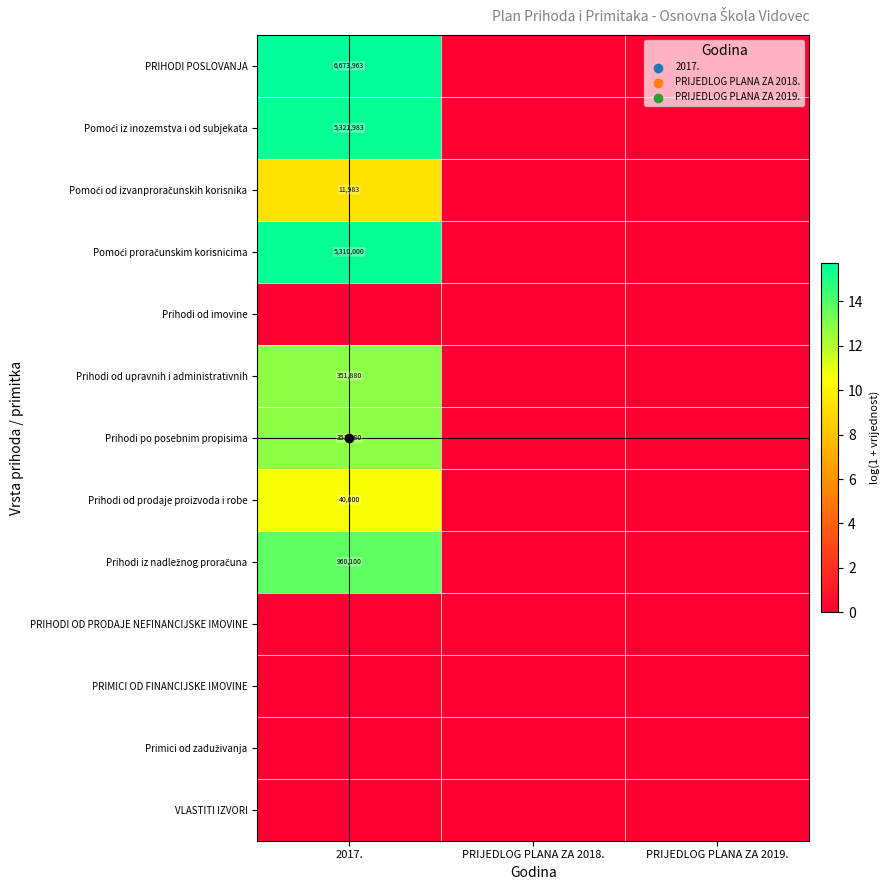

What is the maximum value shown in the chart?

15.7